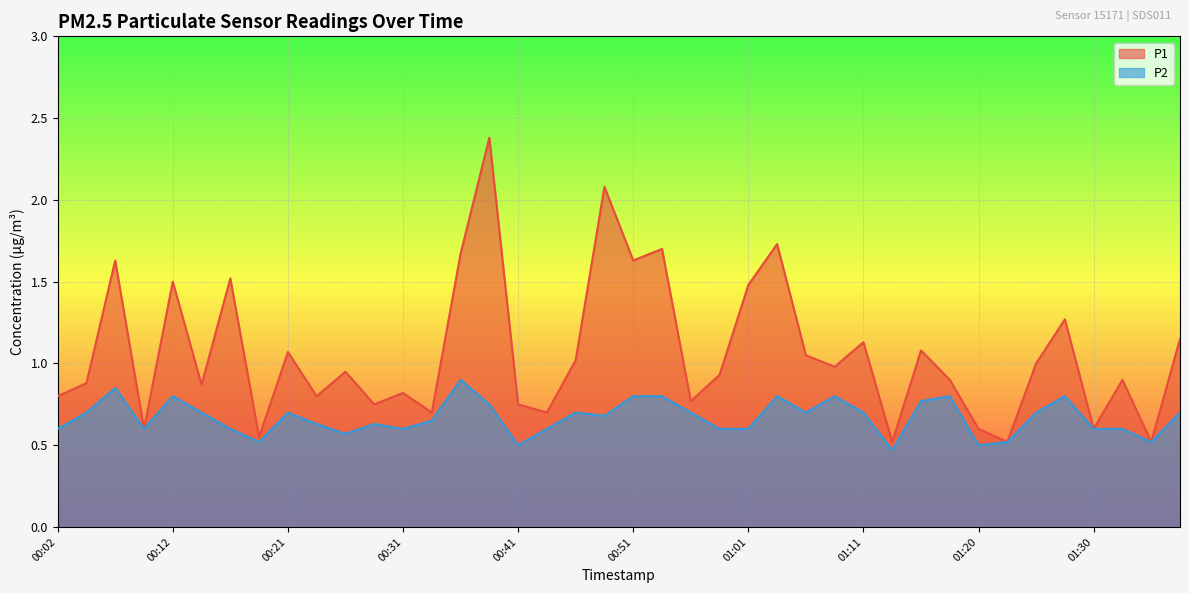

How many lines are shown in the chart?

2